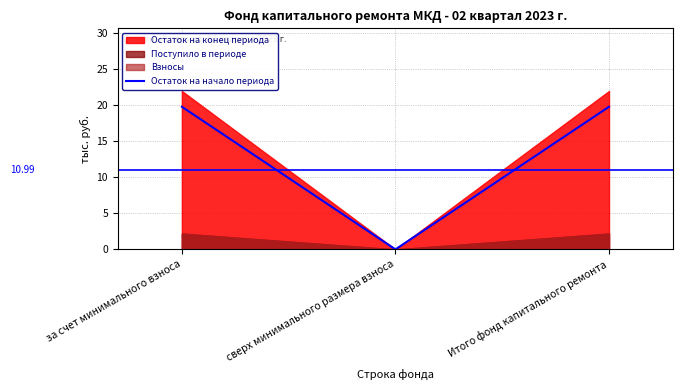

The chart shows a value of -12.3 at сверх минимального размера взноса. True or false?

False